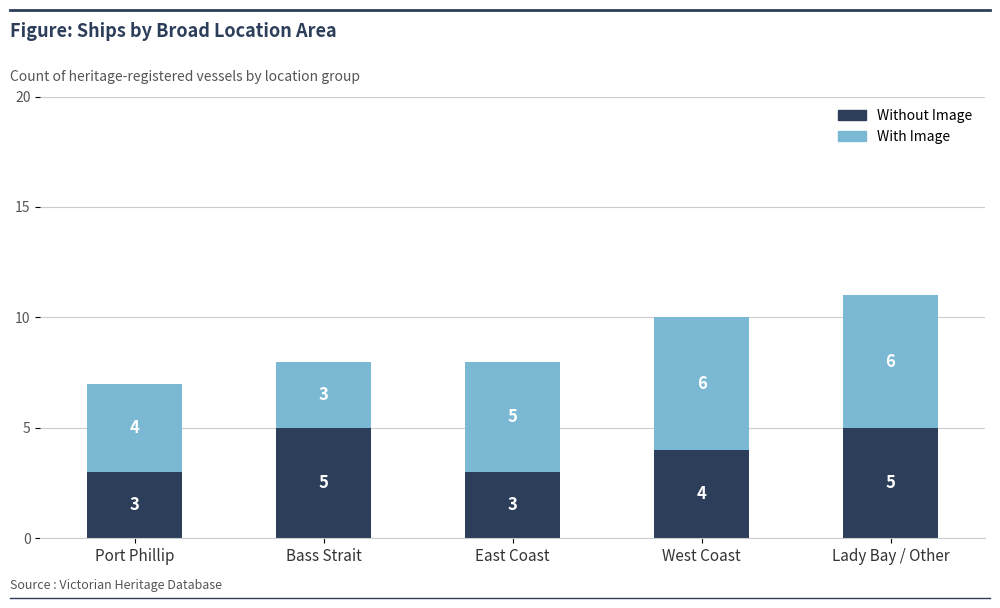

What is the sum of the Without Image values at Lady Bay / Other and West Coast?

9